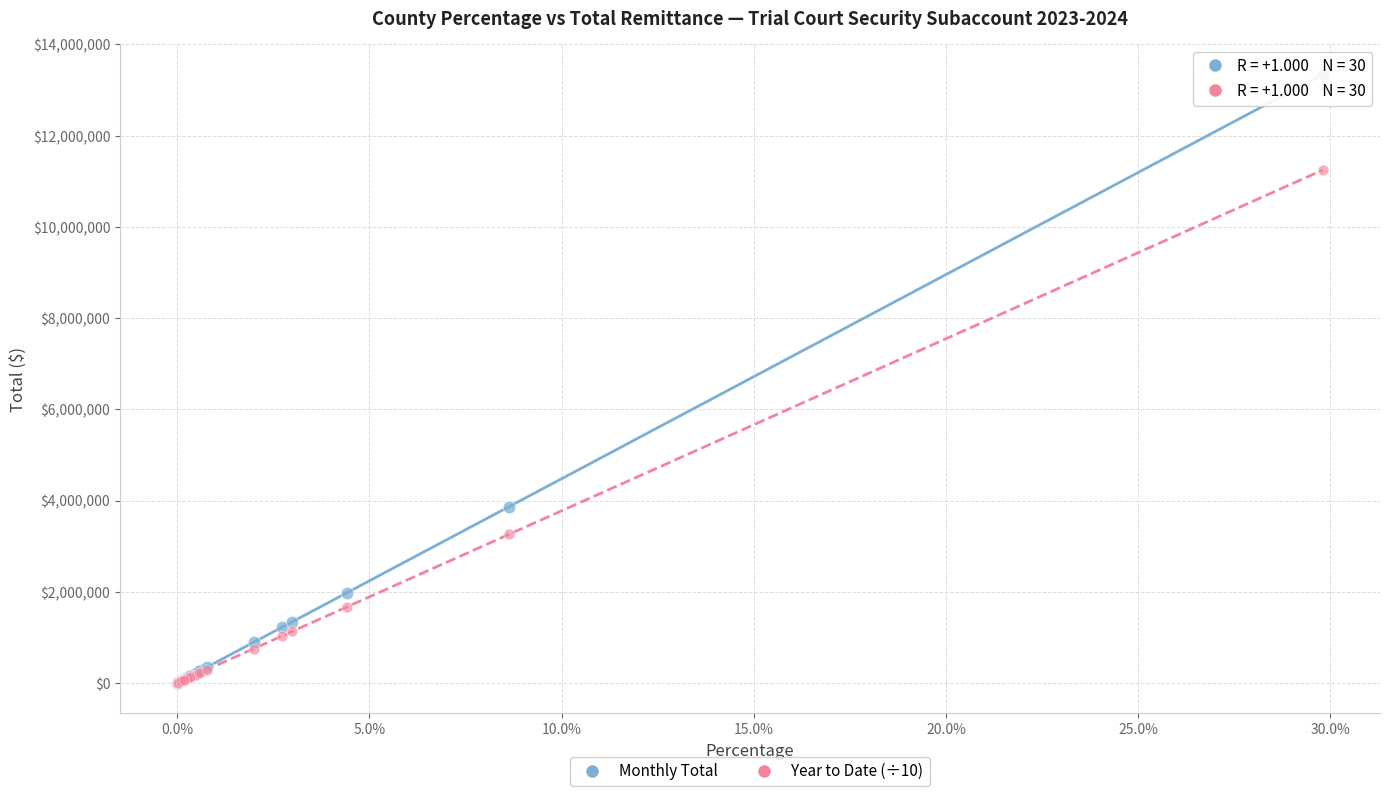

Across all series, what Y value is closest to 6671818?

3862329.3